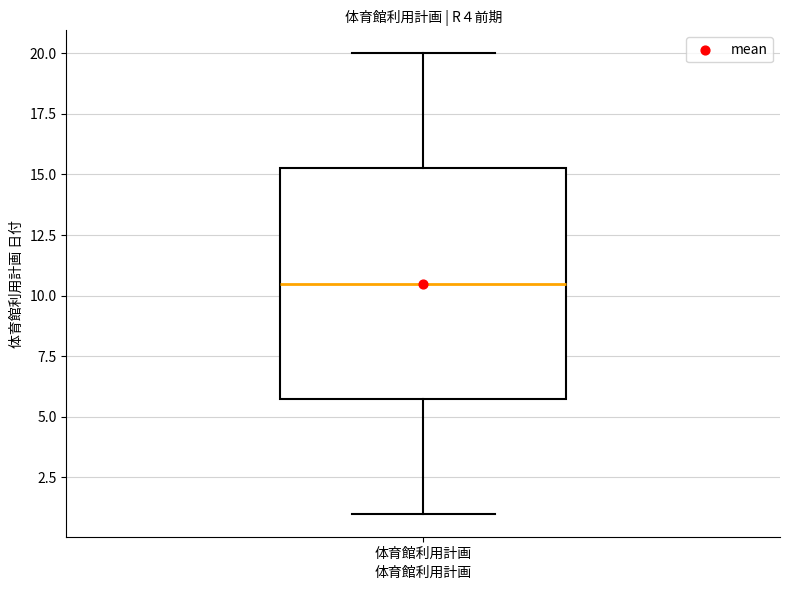

Where does the median line of the box for 体育館利用計画 sit on the y-axis? The values are not printed on the chart, so give them approximately, as read against the axis.

10.5